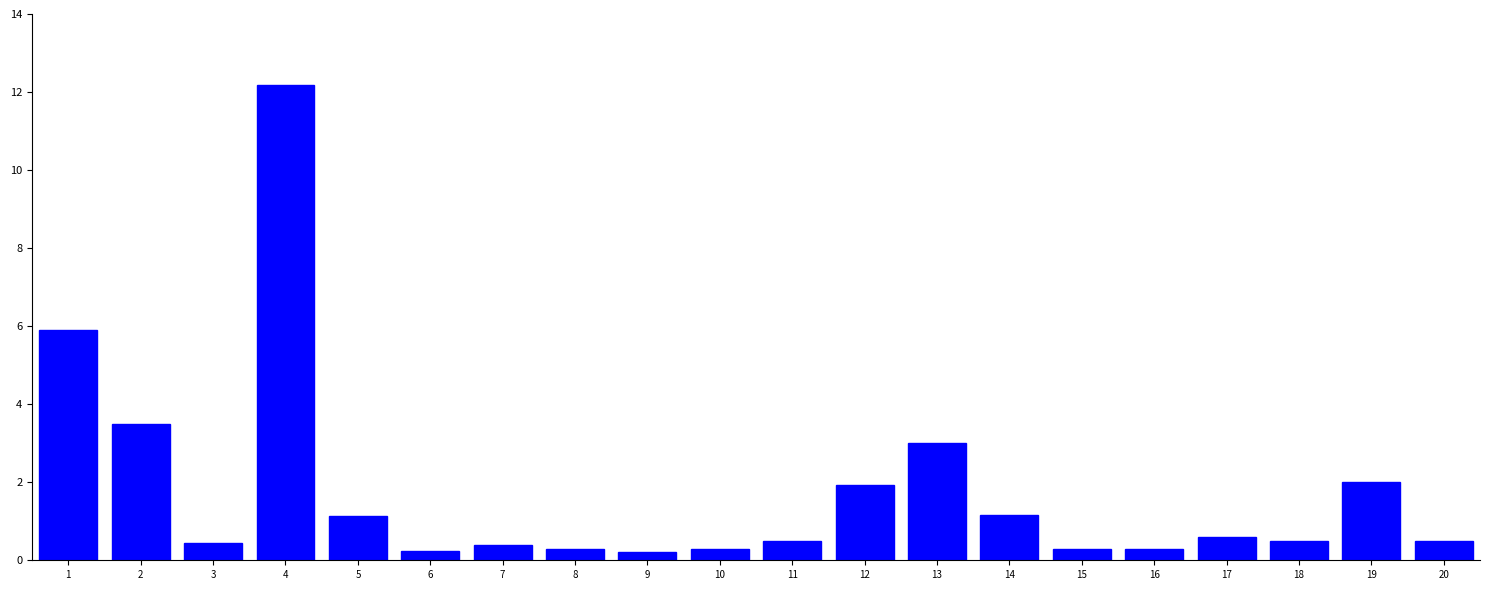

What is the difference between the maximum and second lowest values?

11.9